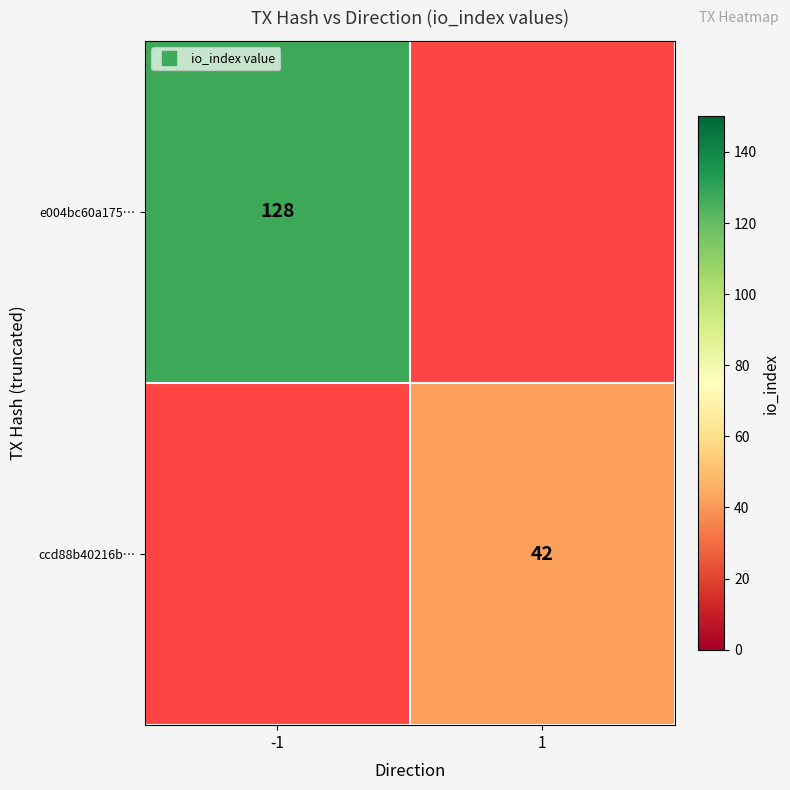

Is it true that ccd88b40216b… equals 42.0 at 1?

True